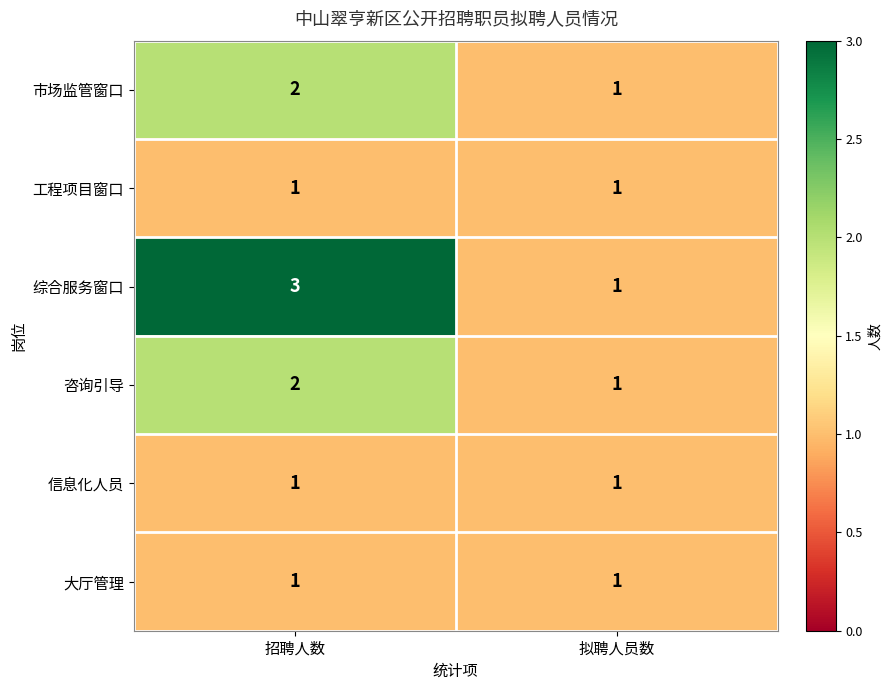

Which series has the largest total across all categories?

综合服务窗口